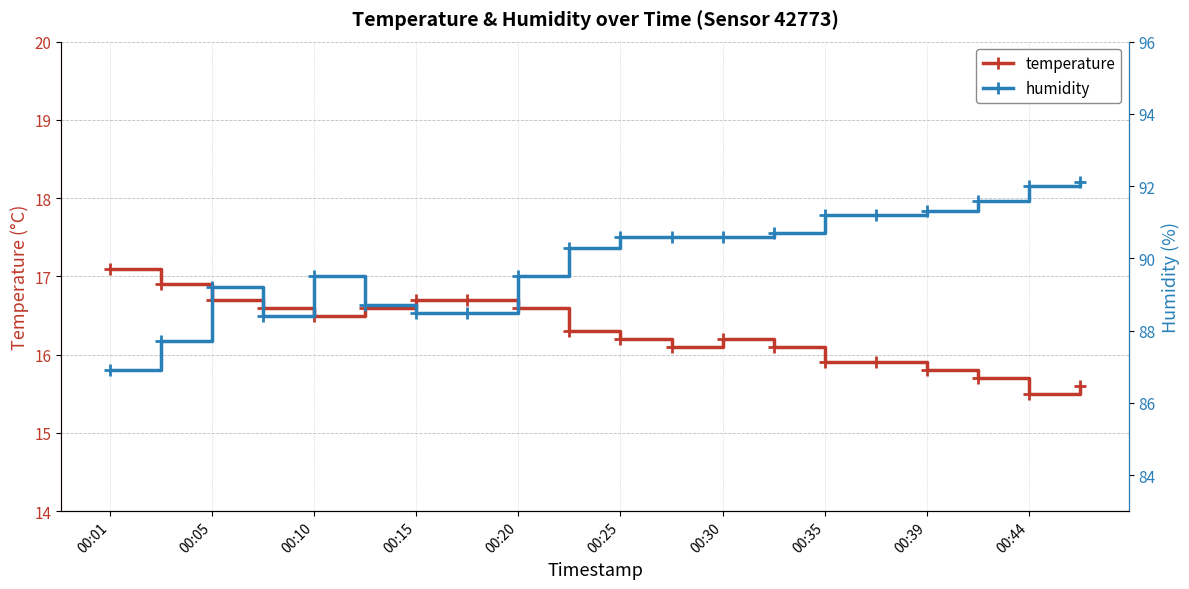

At which label does humidity reach its minimum?

00:01